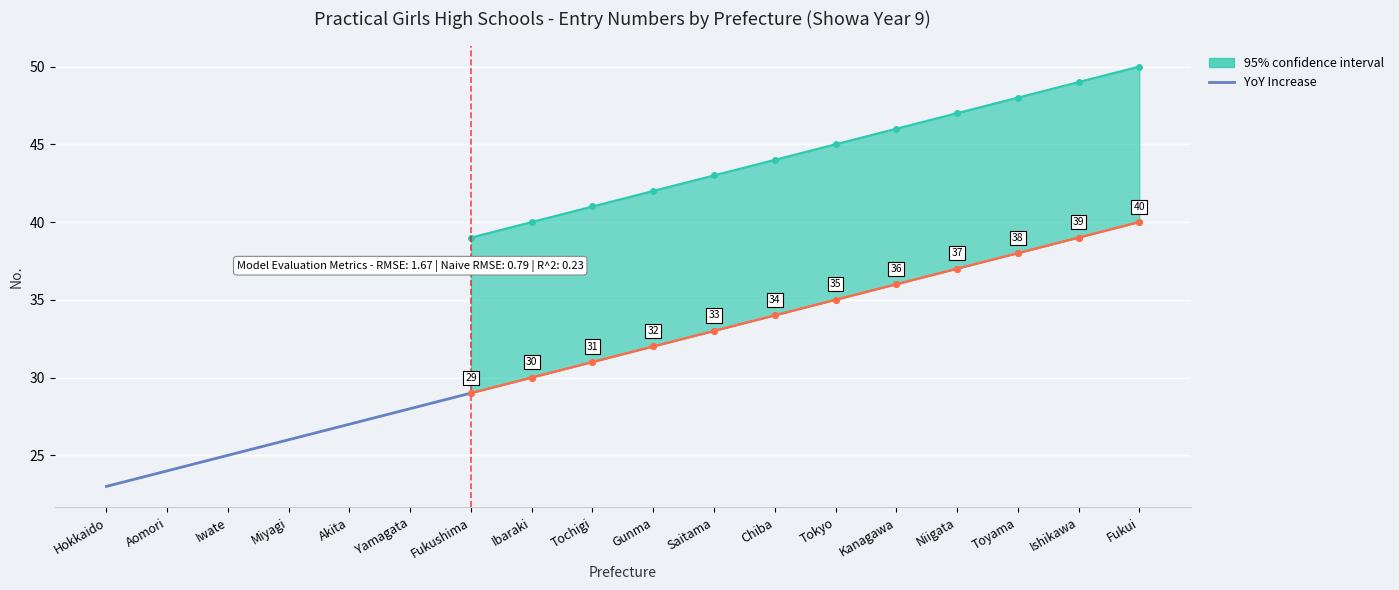

Is it true that the value at Miyagi is 26?

True